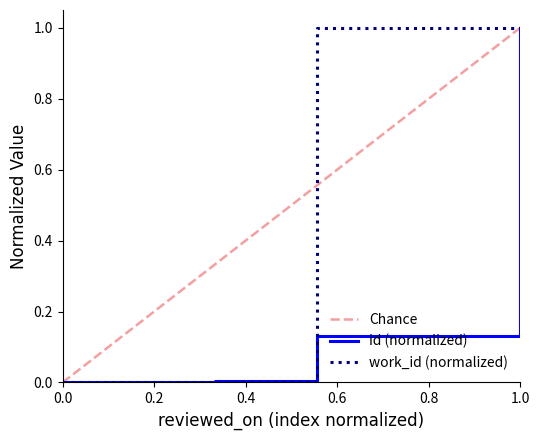

At how many categories does at least one series exceed 0?

9